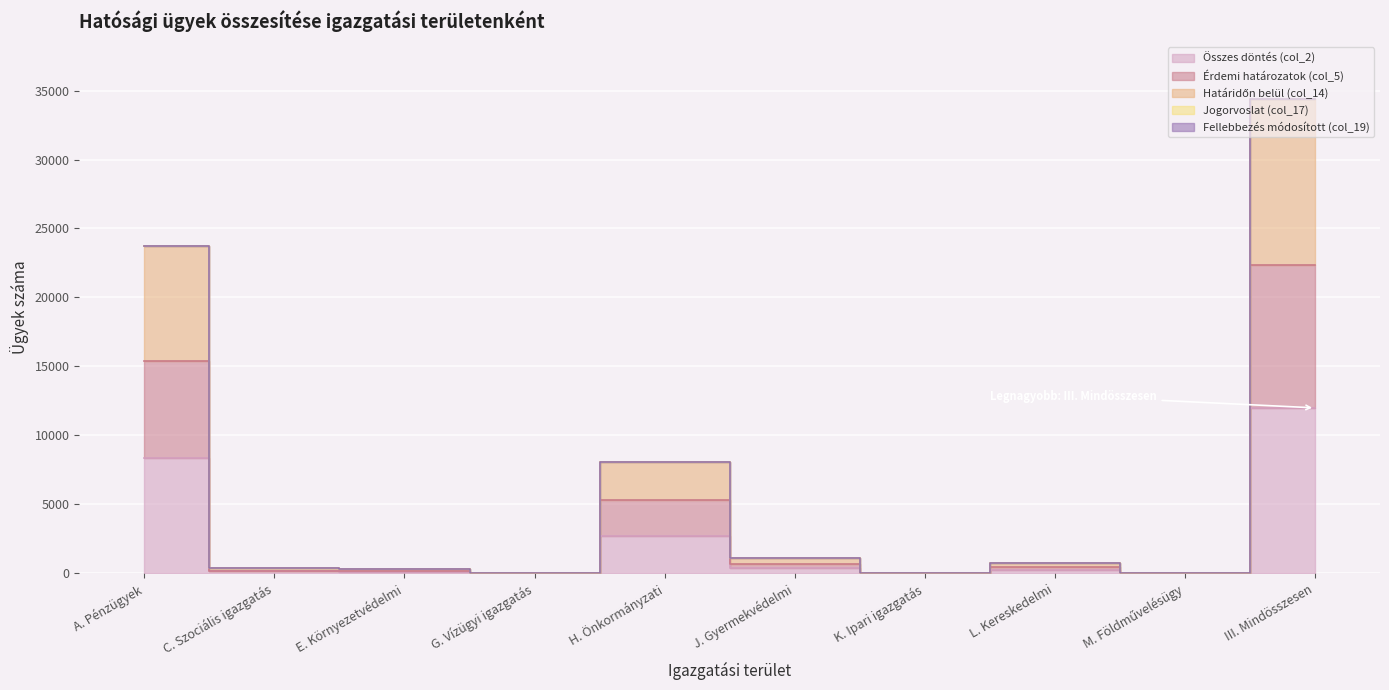

Is it true that Összes döntés (col_2) equals 1 at M. Földművelésügy?

True